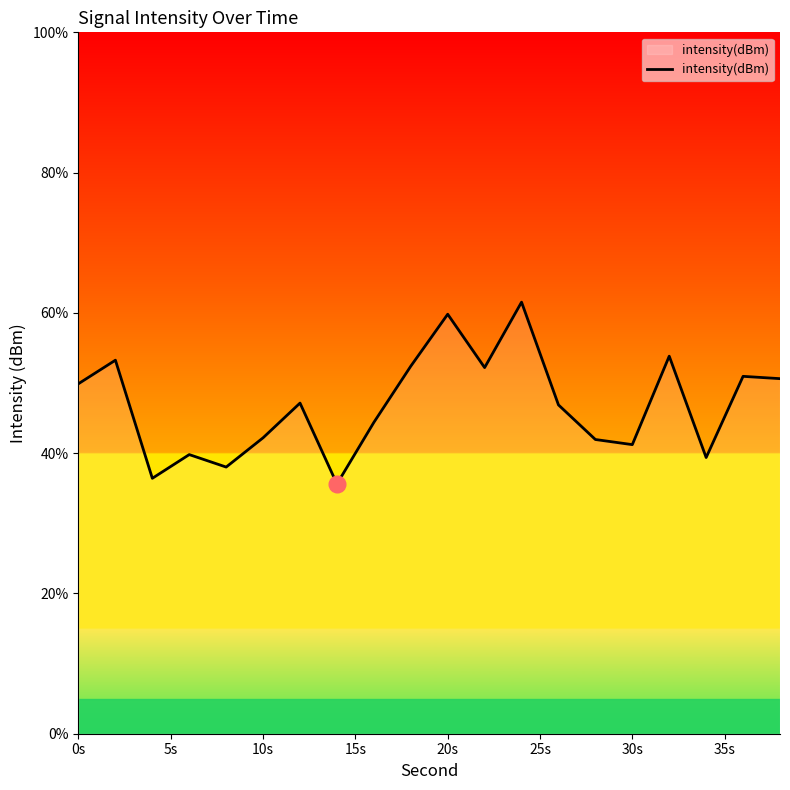

What is the greatest value displayed?

61.5